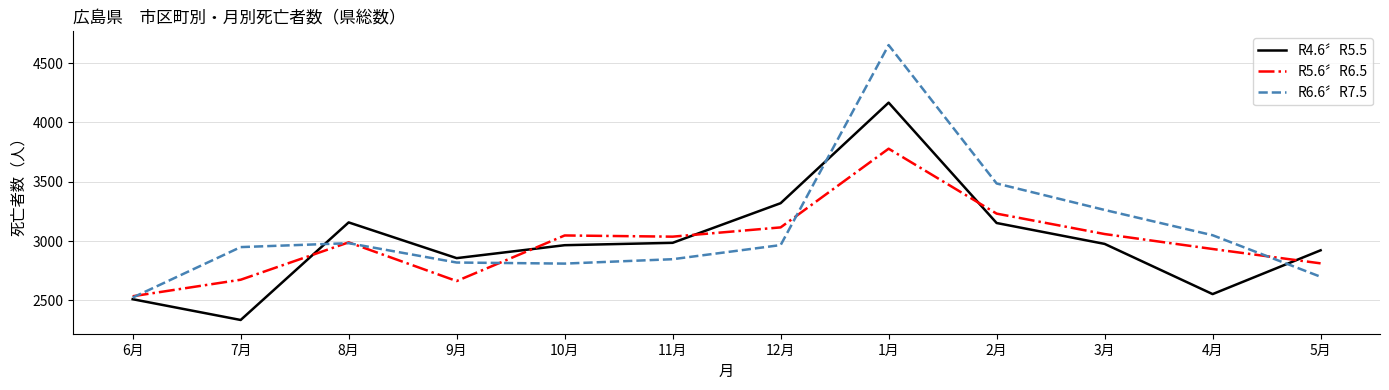

At which category does R6.6〞R7.5 reach its first local peak?

8月